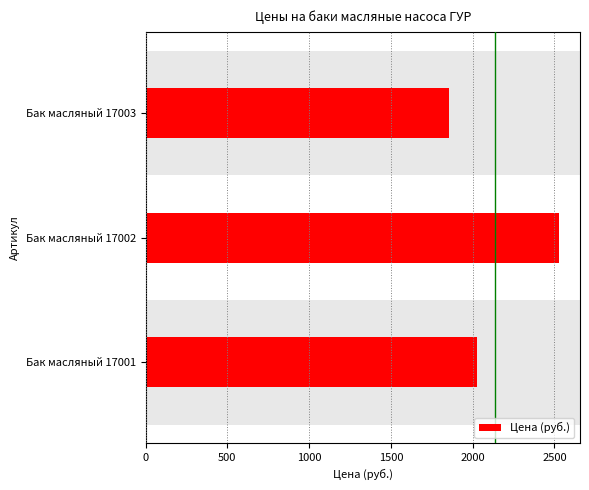

At which category does the chart reach its peak across all series?

Бак масляный 17002